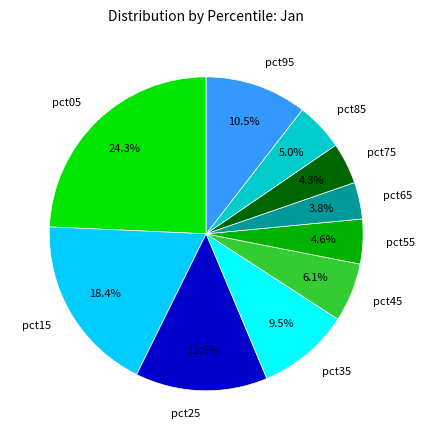

What percentage is NOT represented by pct95?

89.5%